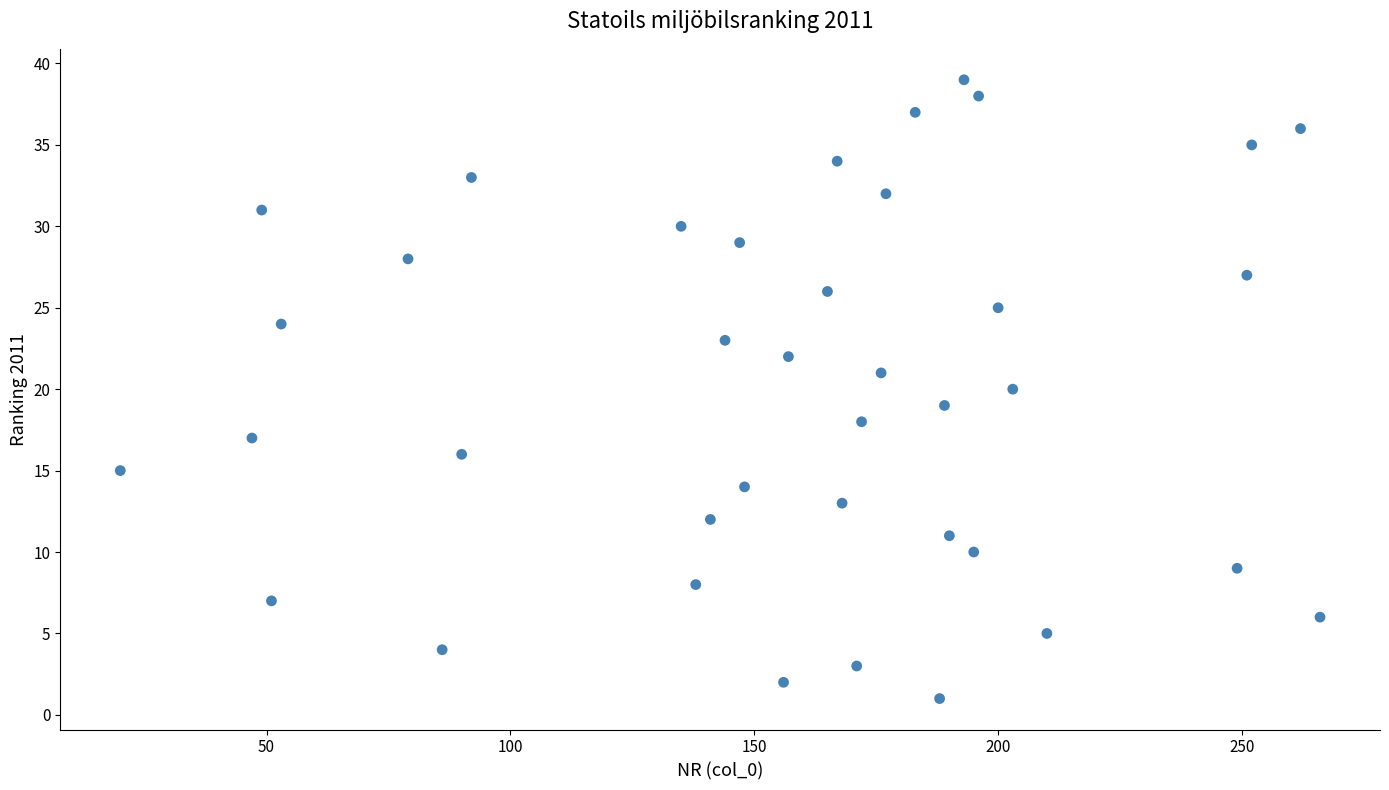

What is the range of Y values (max minus min)?

38